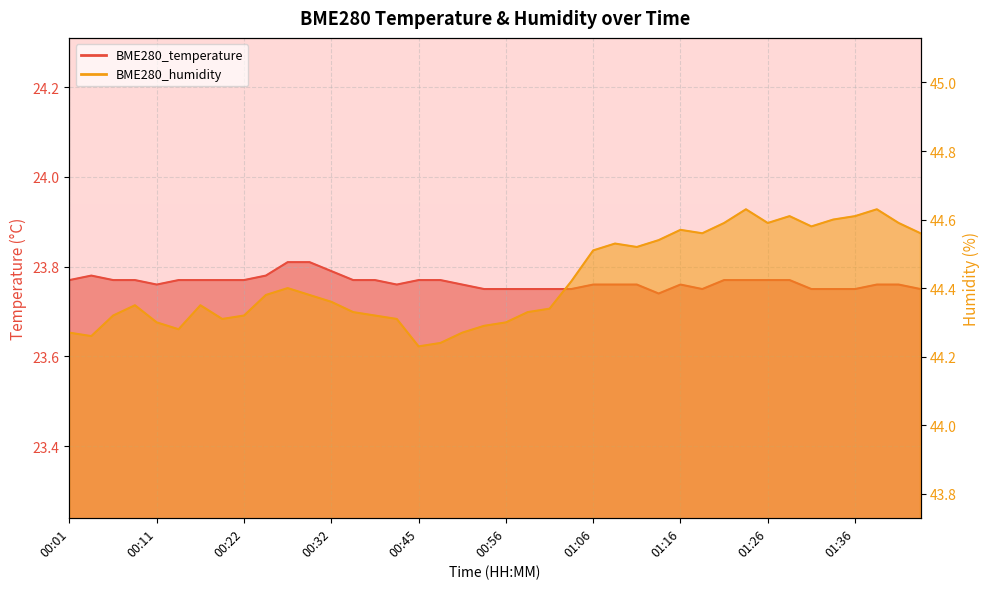

What is the spread (max minus min) of values at 00:48?

20.5